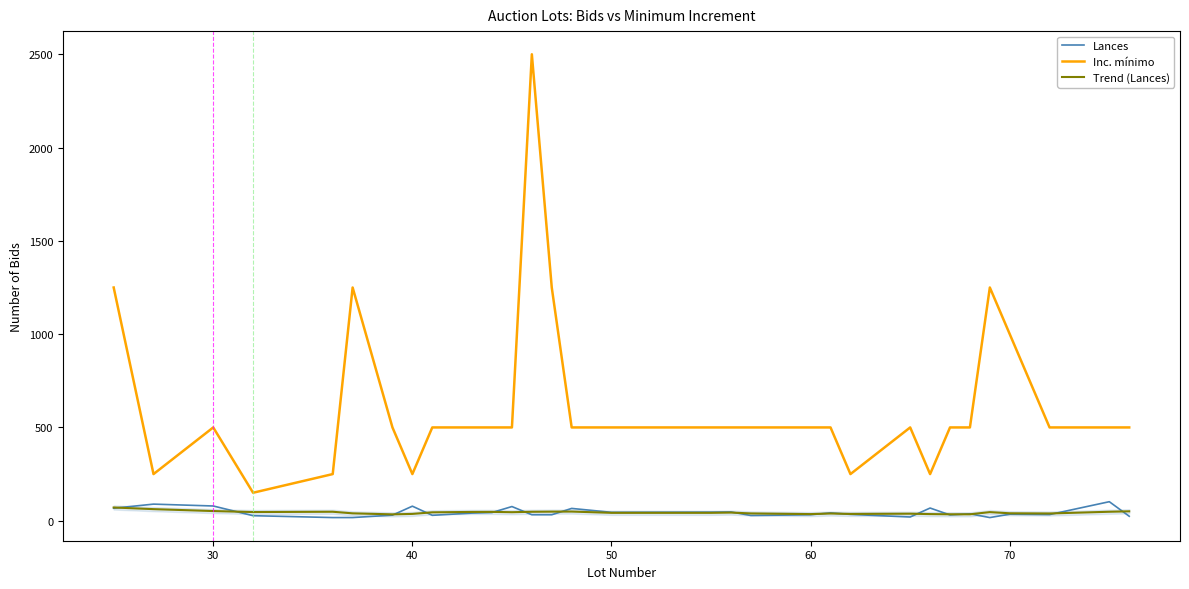

What is the maximum value for Trend (Lances)?

71.0